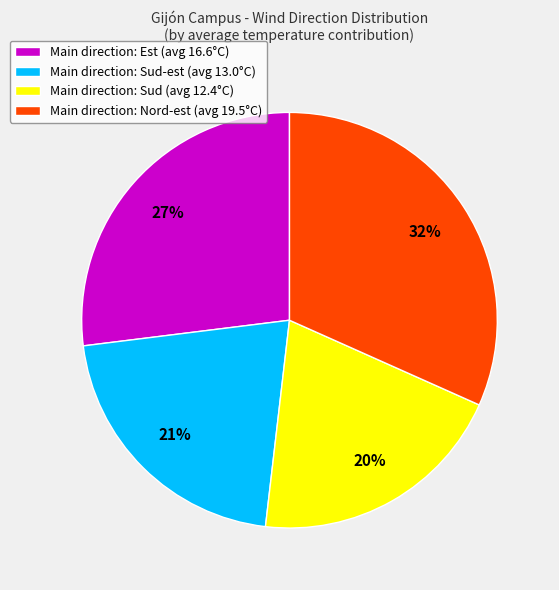

Does Main direction: Sud (avg 12.4°C) represent more than half of the total?

No